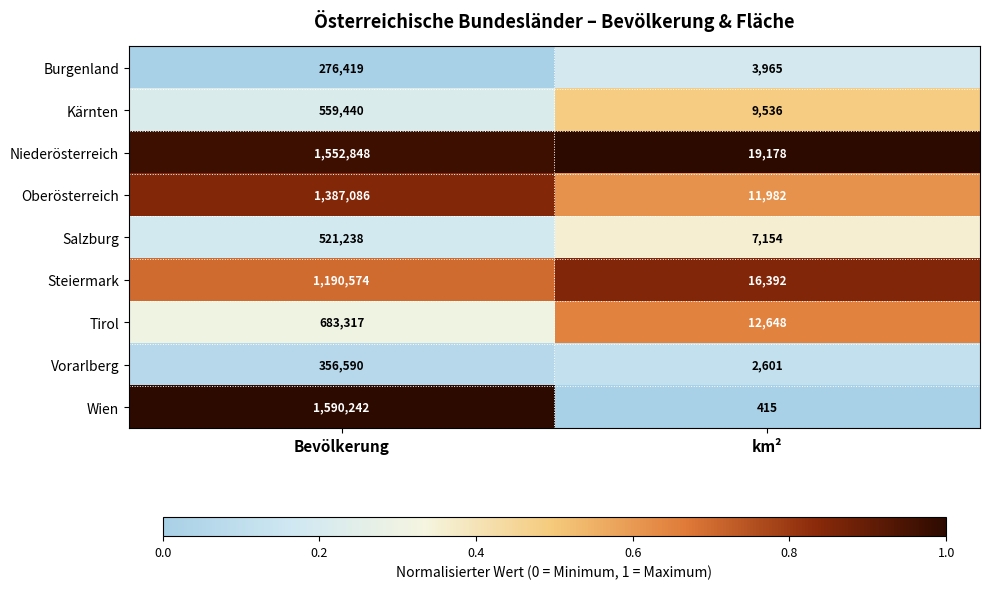

What is the difference between the highest and lowest values at Bevölkerung?

1313823